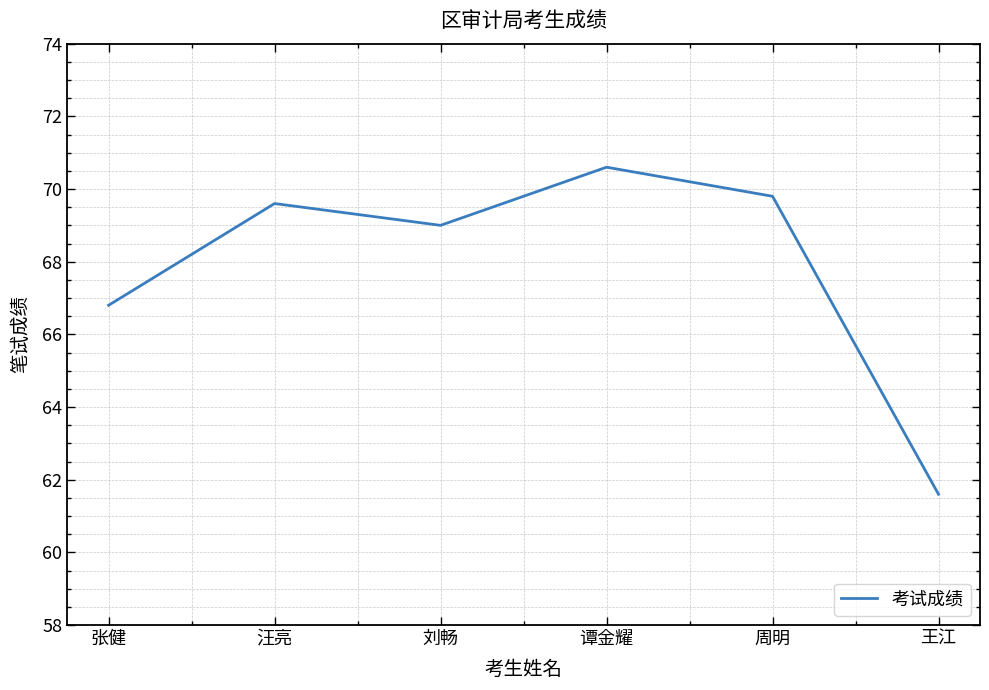

Is this an area chart (filled region under the line)?

No